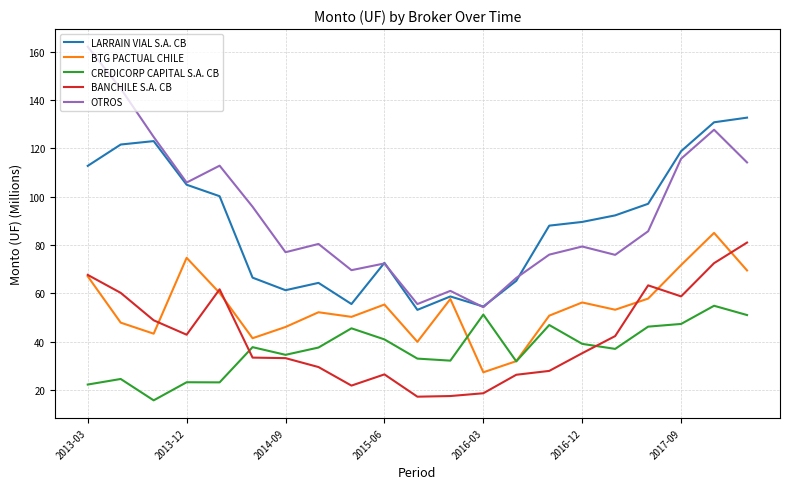

How many values in the OTROS series exceed 80?

11